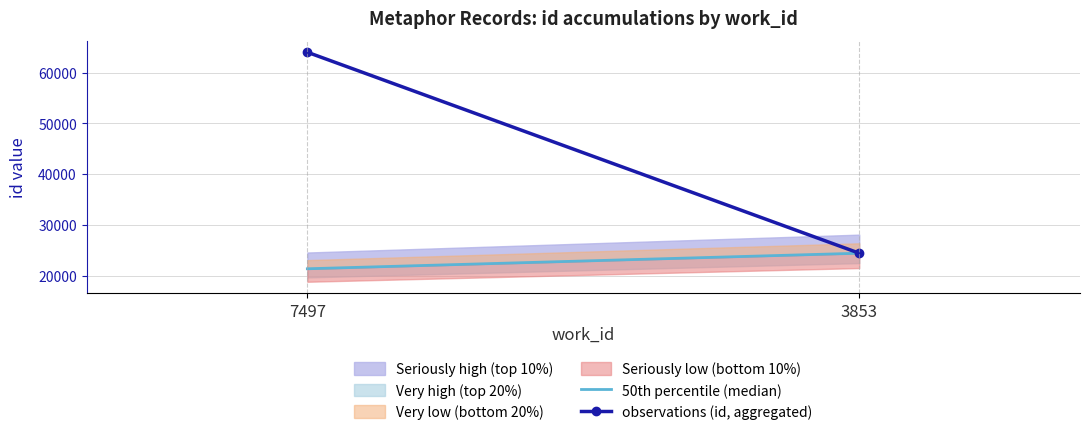

What is the value of the observations (id, aggregated) point at the 1st from the left?

64016